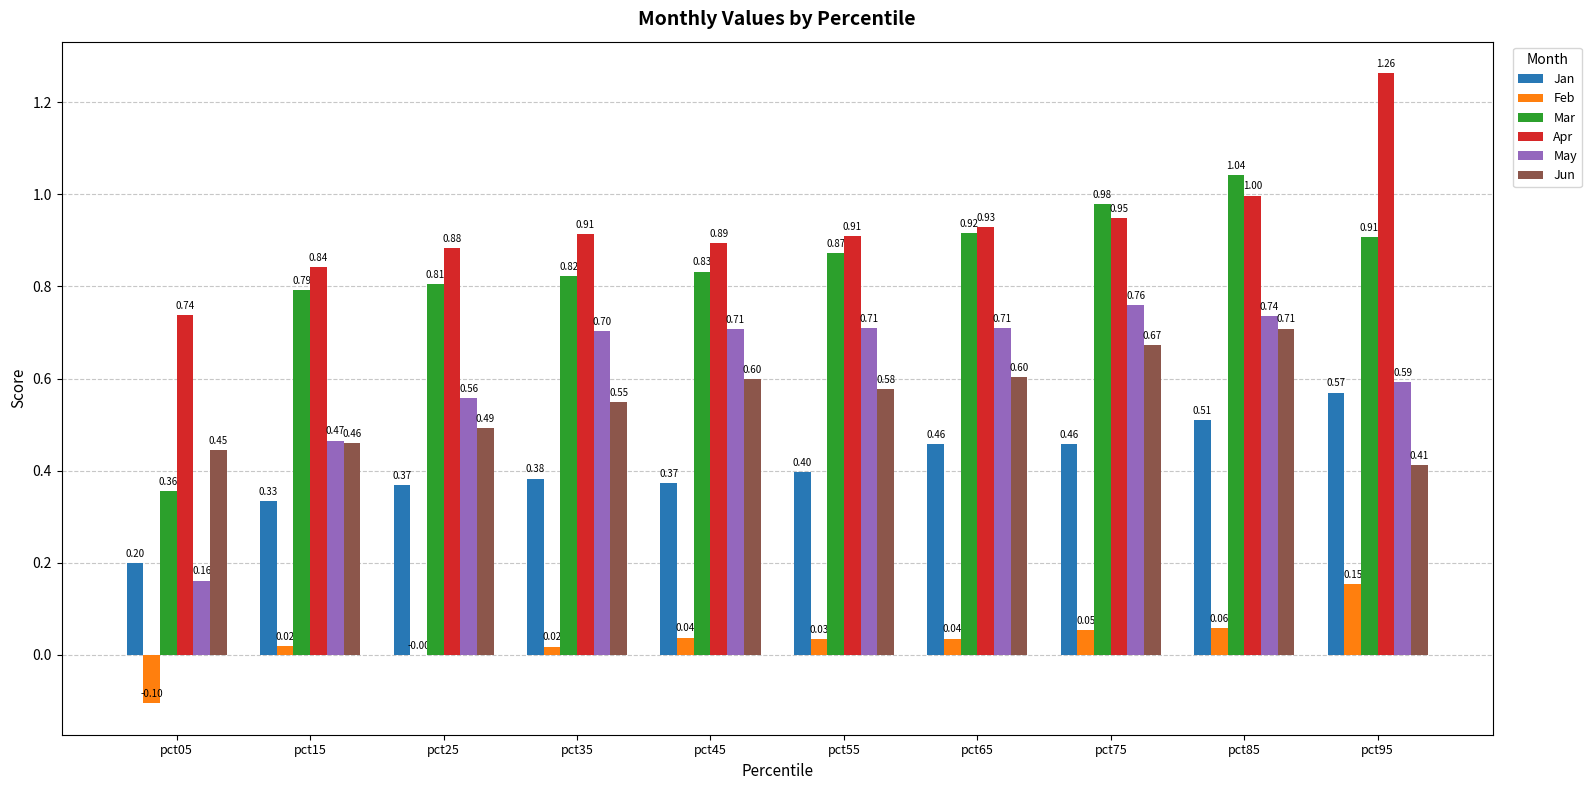

Which series changed the most between pct25 and pct45?

May